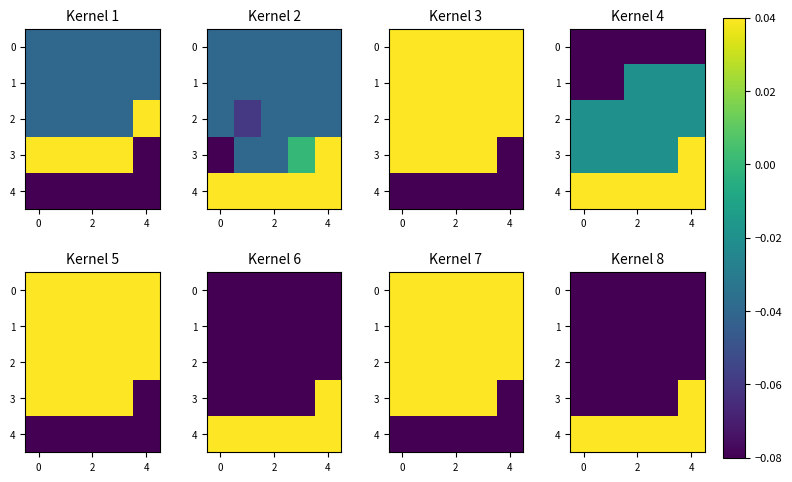

What is the minimum value shown in the chart?

-0.1